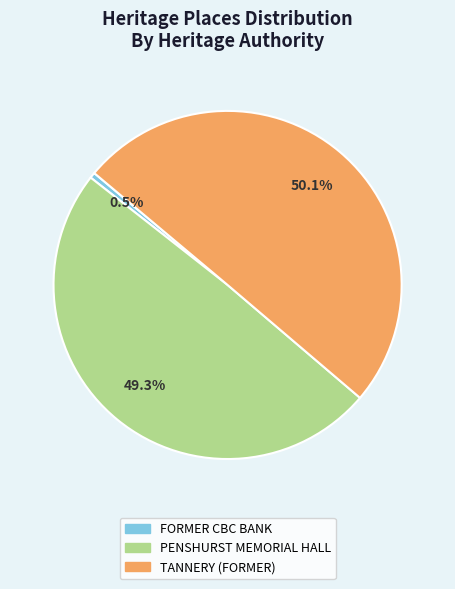

Is the sum of TANNERY (FORMER) and PENSHURST MEMORIAL HALL greater than half?

Yes